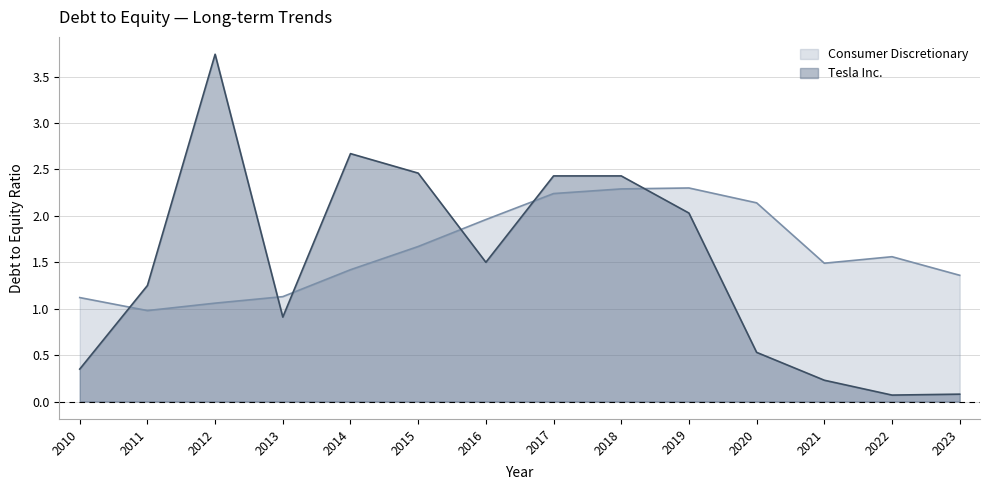

How many categories are shown in the chart?

14